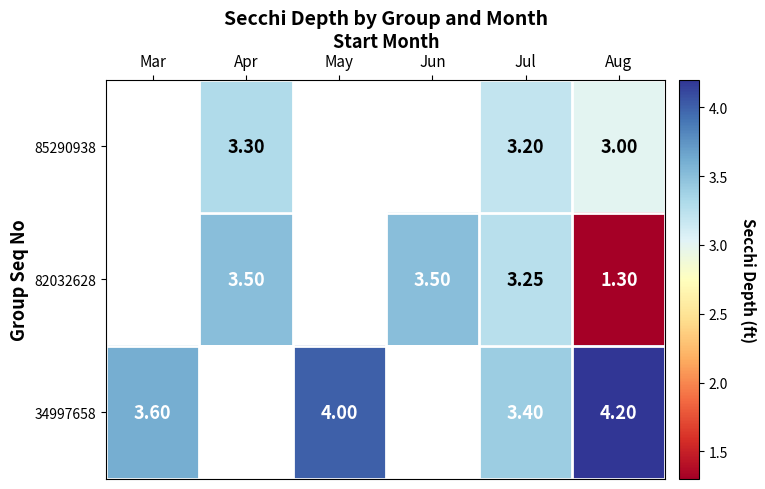

What is the difference between the highest and lowest values at Jul?

0.2